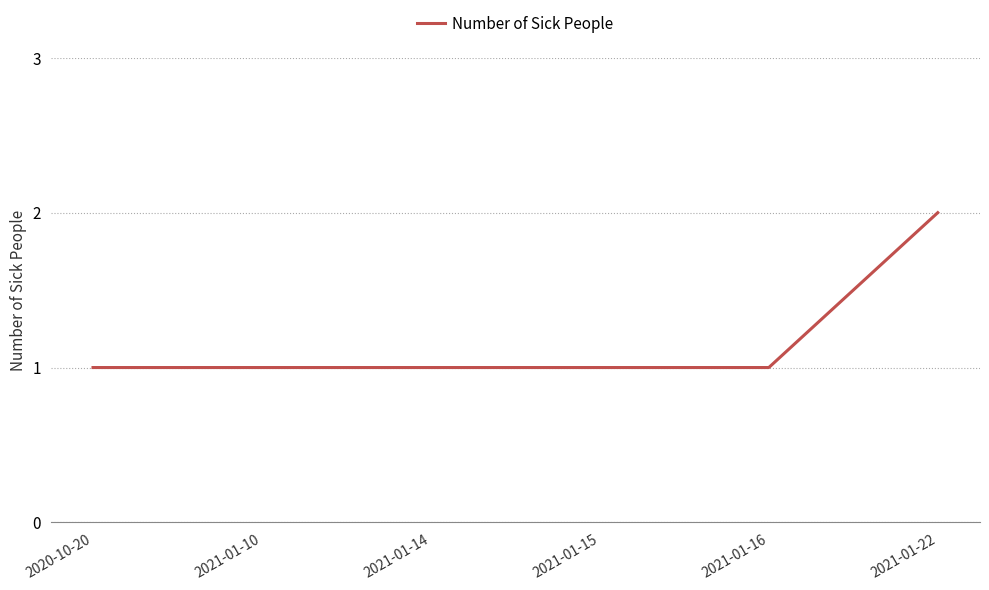

What is the ratio of the value at 2021-01-15 to the value at 2021-01-14?

1.0